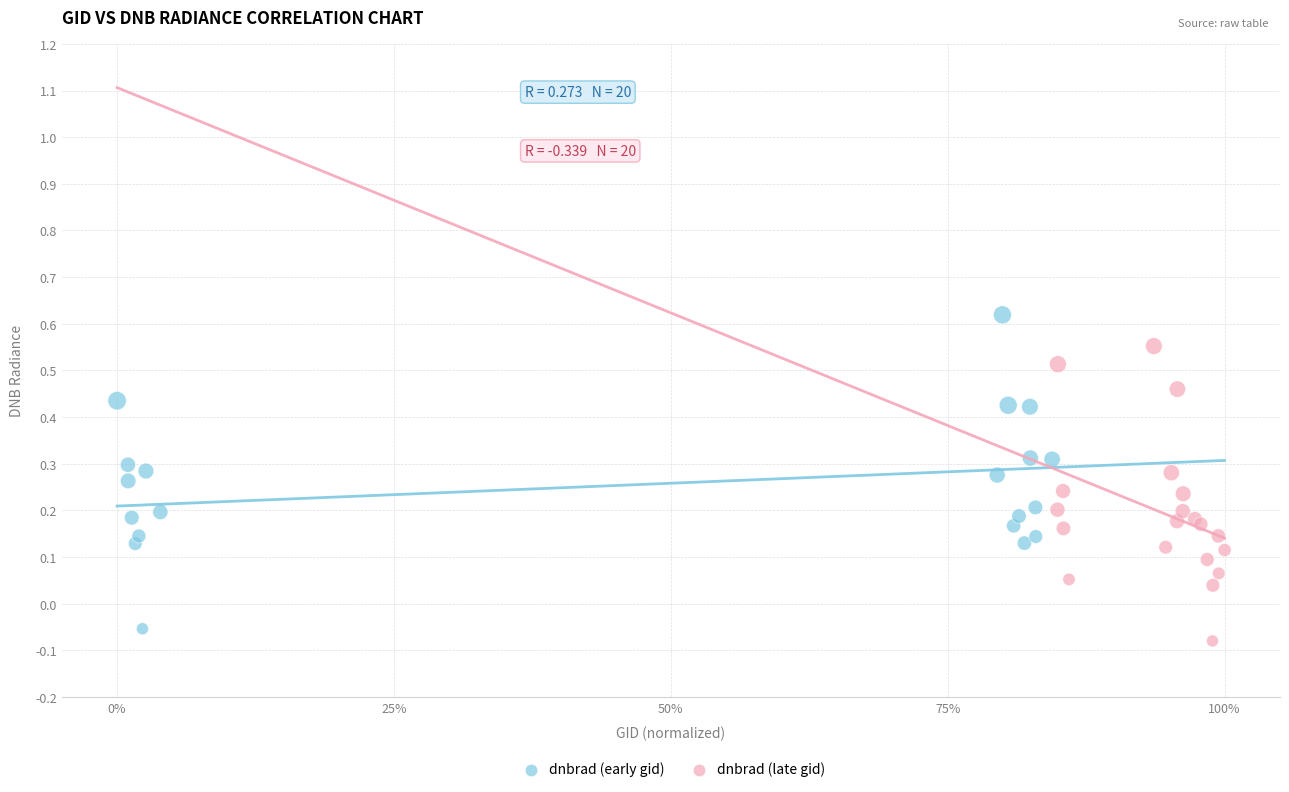

What are all the series names shown in the legend?

dnbrad (early gid), dnbrad (late gid)